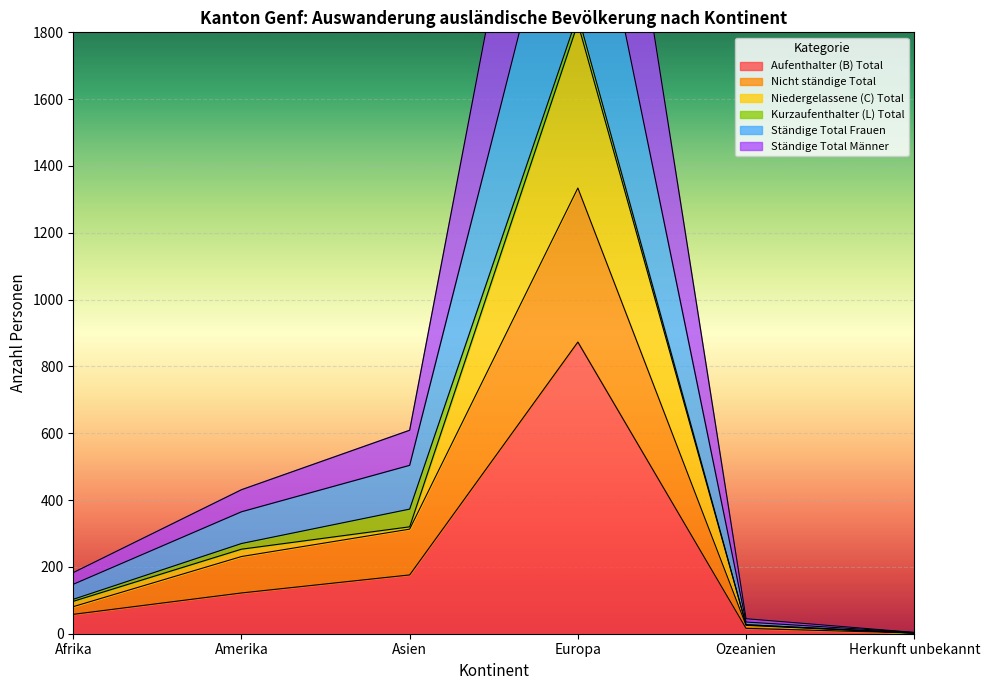

Where is Aufenthalter (B) Total nearest to the value 437?

Asien